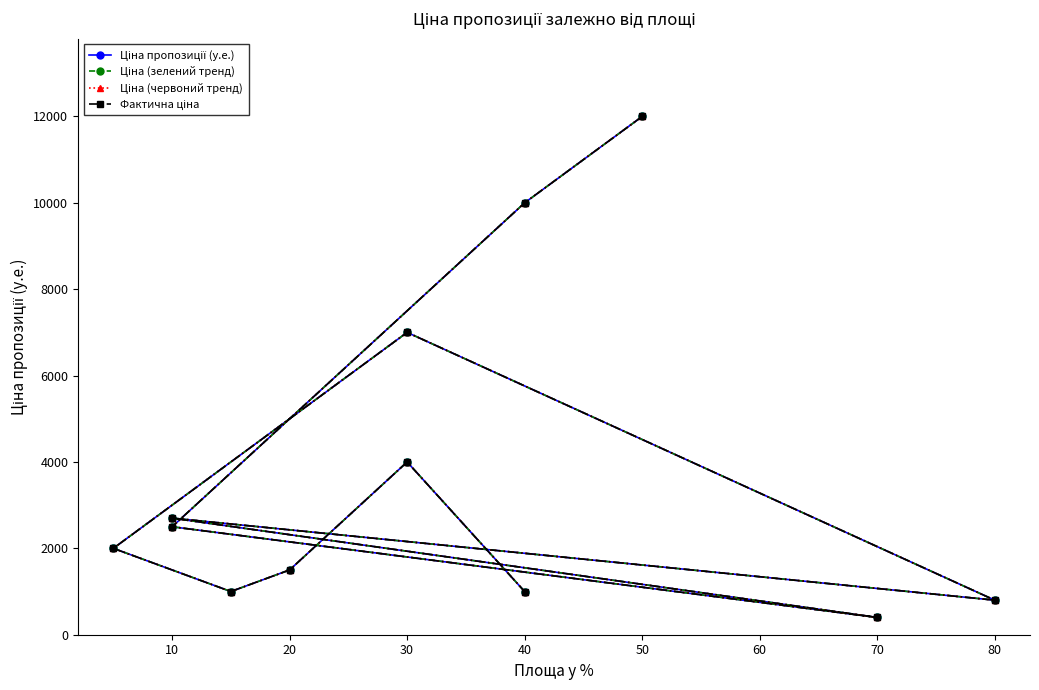

List the series in order of their peak value, lowest first.

Ціна пропозиції (у.е.), Ціна (зелений тренд), Ціна (червоний тренд), Фактична ціна